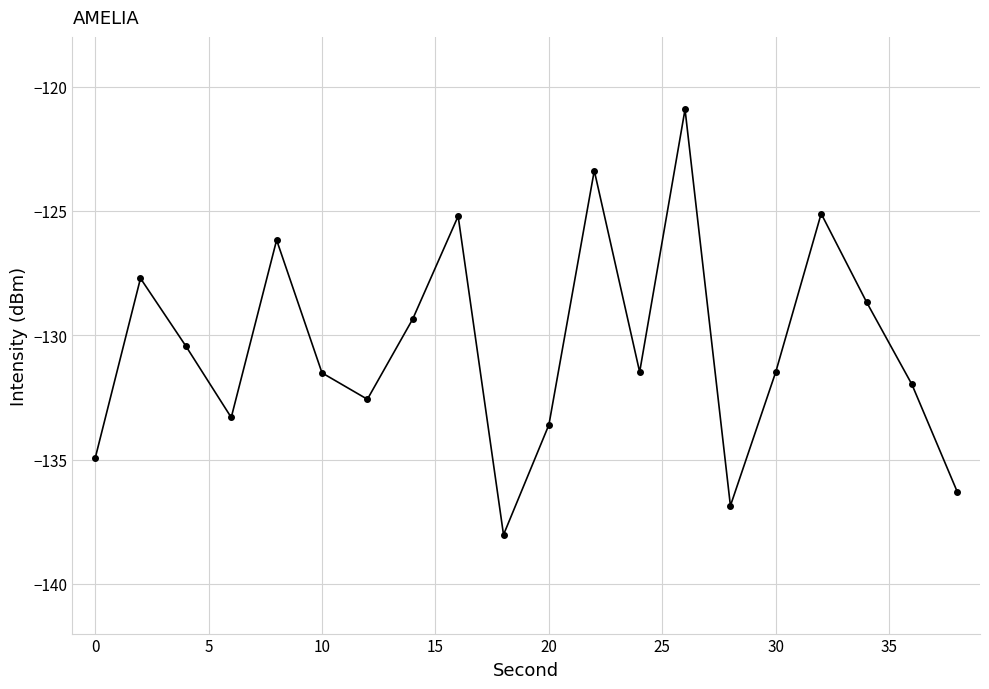

What is the difference between the maximum and second lowest values?

15.9